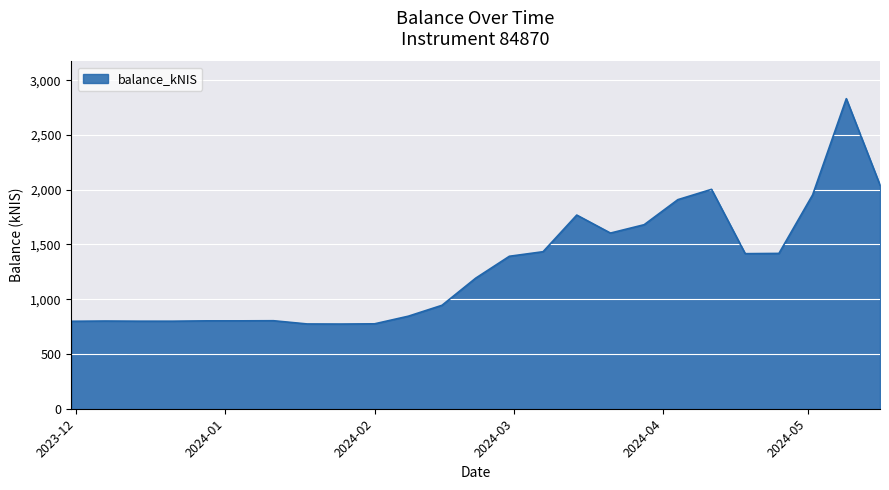

What is the minimum value shown in the chart?

773.4